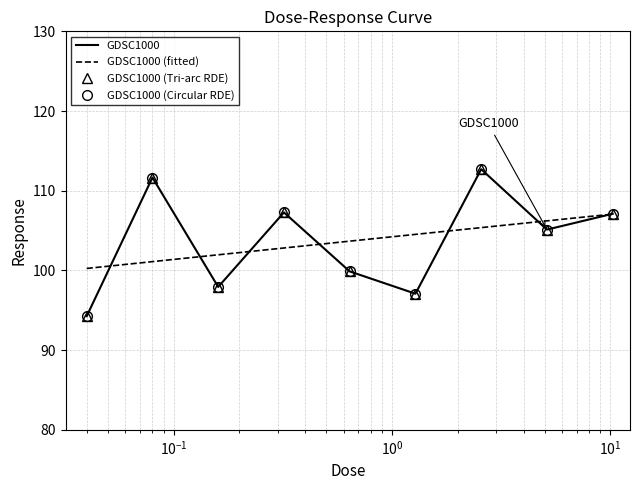

How many categories are shown in the chart?

9